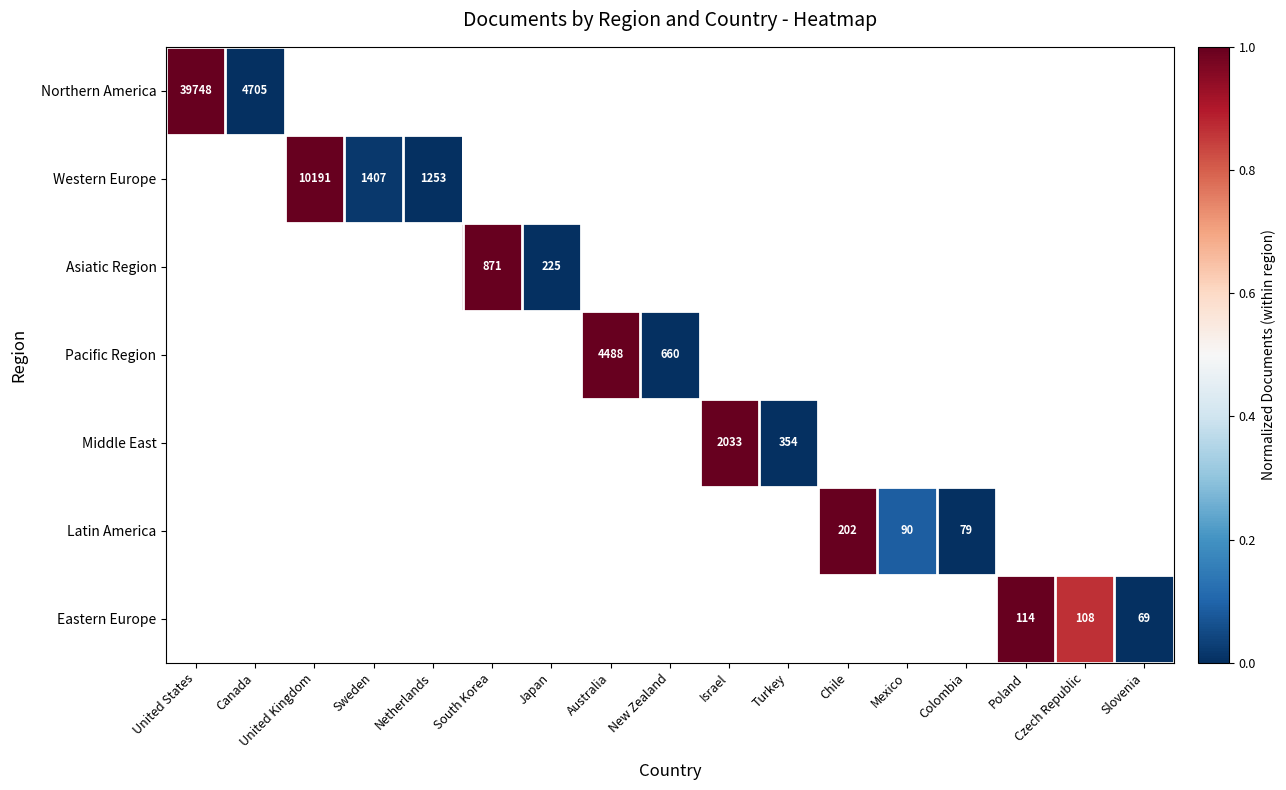

What is the maximum value shown in the chart?

1.0